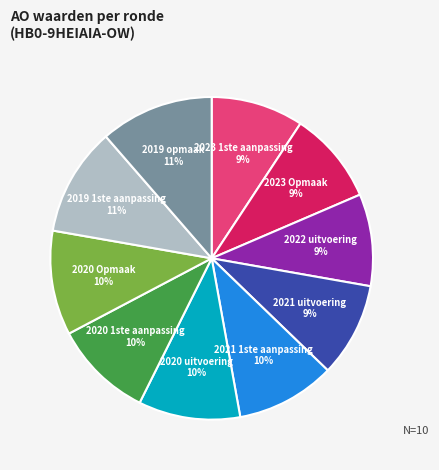

Which has a higher value, 2021 1ste aanpassing or 2023 1ste aanpassing?

2021 1ste aanpassing